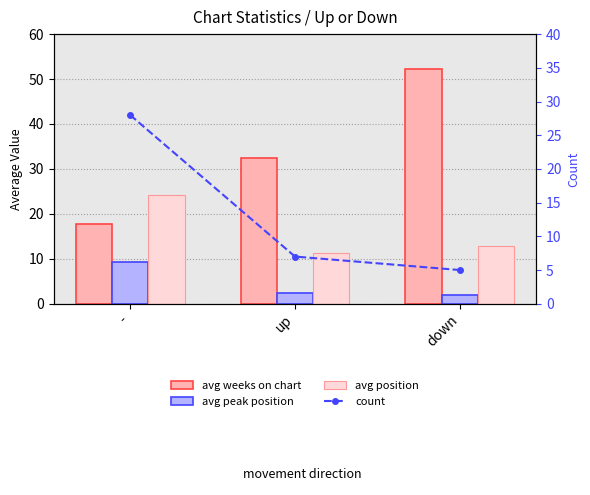

What is the average value of the avg position series?

16.1